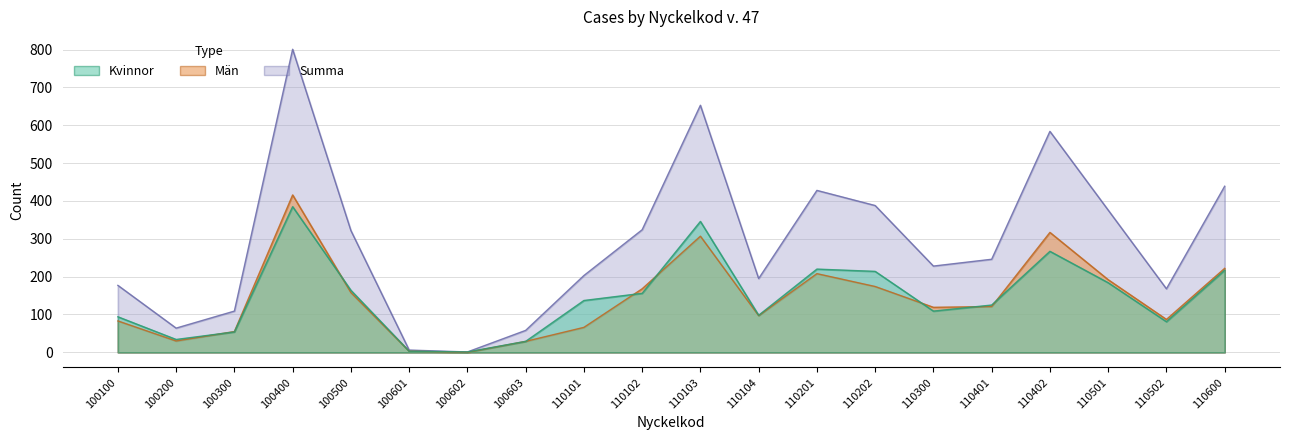

Reading right to left, what are all the values shown in this chart?

Kvinnor: 110600=217	110502=81	110501=184	110402=267	110401=125	110300=109	110202=214	110201=220	110104=98	110103=346	110102=156	110101=137	100603=29	100602=1	100601=3	100500=164	100400=385	100300=54	100200=34	100100=94
Män: 110600=222	110502=87	110501=192	110402=317	110401=121	110300=119	110202=174	110201=208	110104=97	110103=307	110102=168	110101=66	100603=29	100602=0	100601=3	100500=158	100400=416	100300=55	100200=30	100100=83
Summa: 110600=439	110502=168	110501=376	110402=584	110401=246	110300=228	110202=388	110201=428	110104=195	110103=653	110102=324	110101=203	100603=58	100602=1	100601=6	100500=322	100400=801	100300=109	100200=64	100100=177